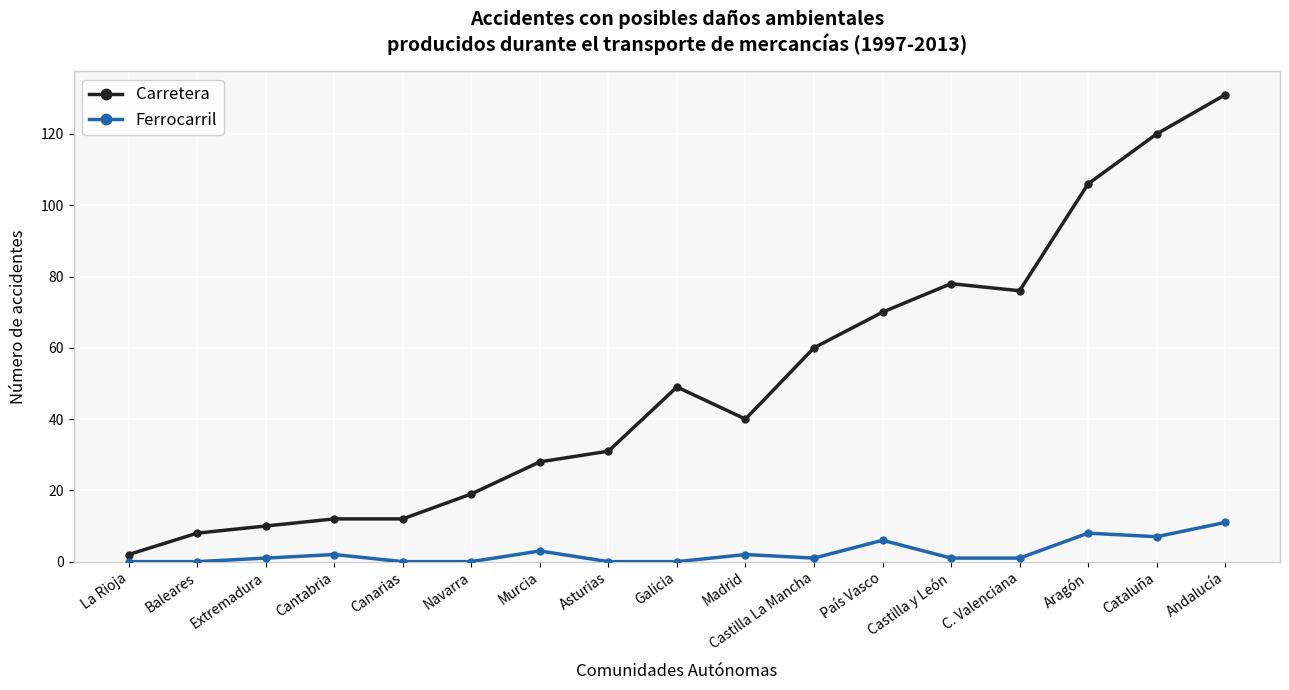

What position from the left is Castilla y León?

13